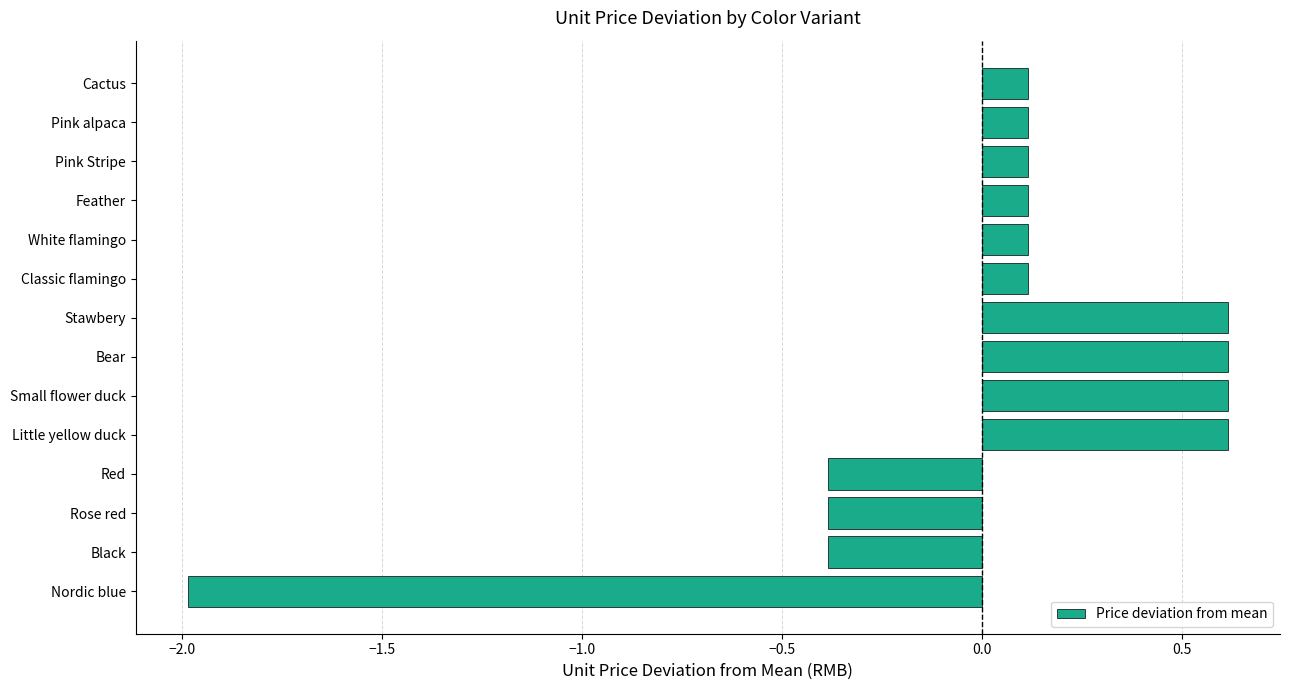

What value does the data have at Bear?

0.6